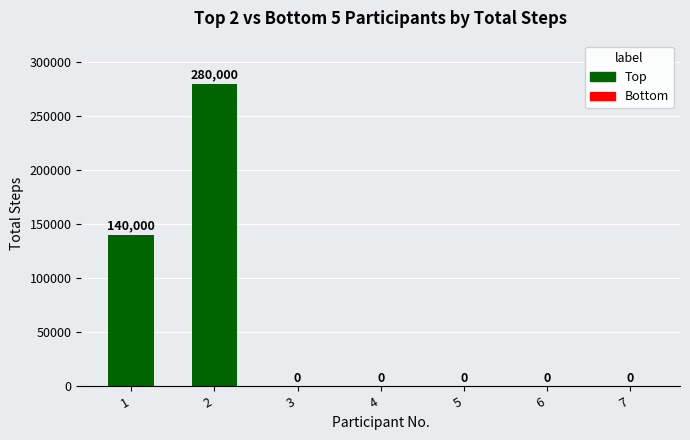

What is the maximum value shown in the chart?

280000